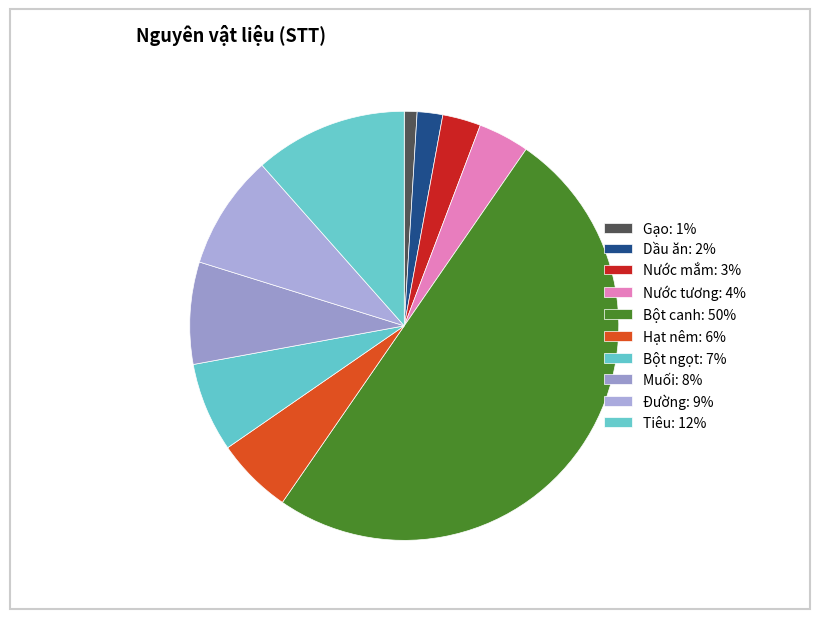

How many segments does this pie chart have?

10